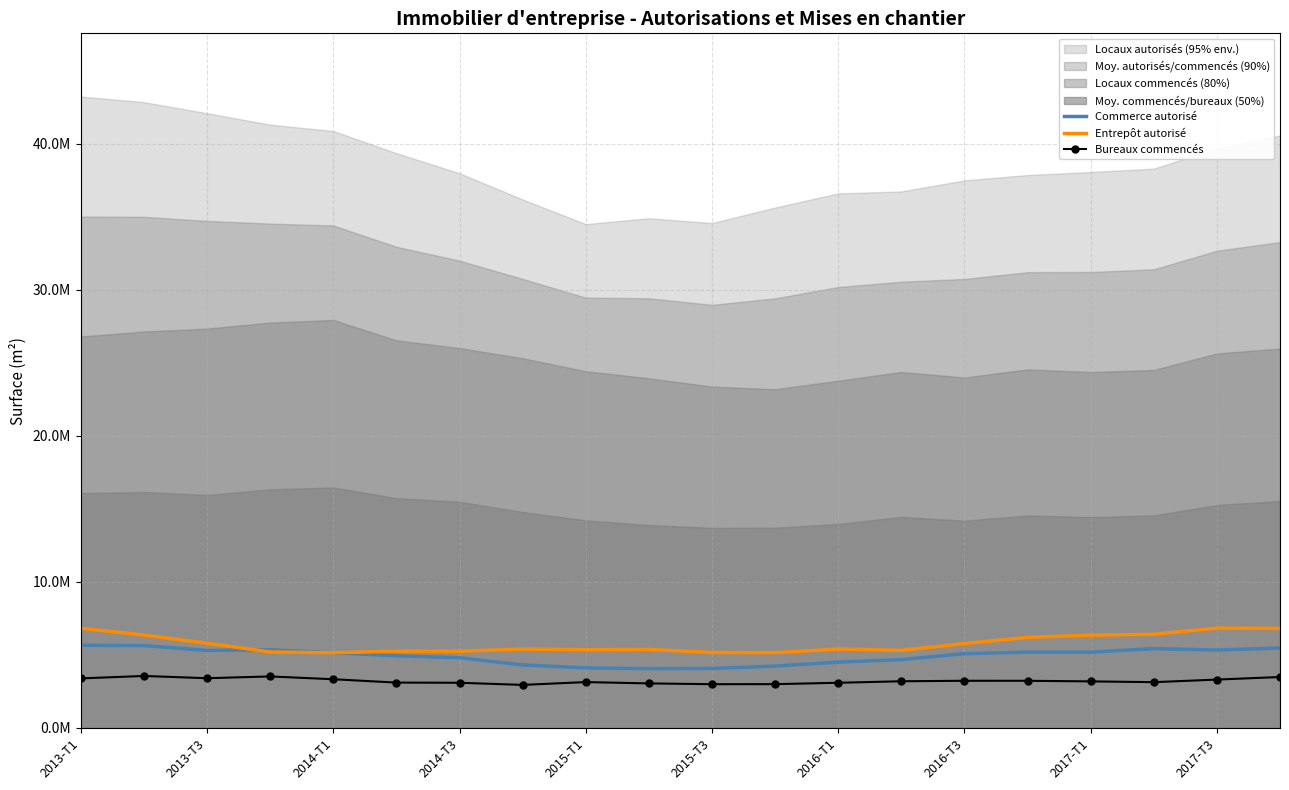

What is the difference between the second highest and minimum values in the Entrepôt autorisé series?

1678248